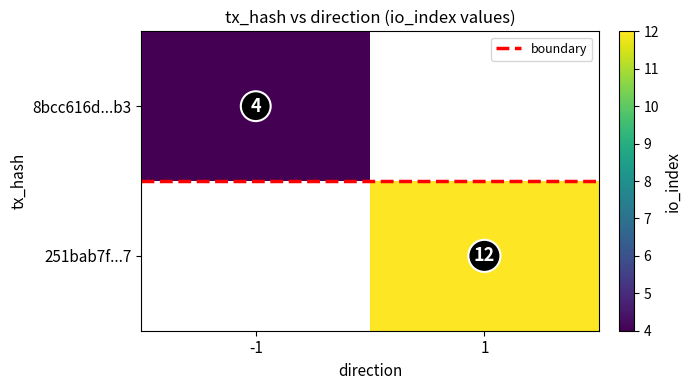

The value of 251bab7f35d411a7928ea42a885d51cfa49cfa7 at direction is 0. True or false?

False